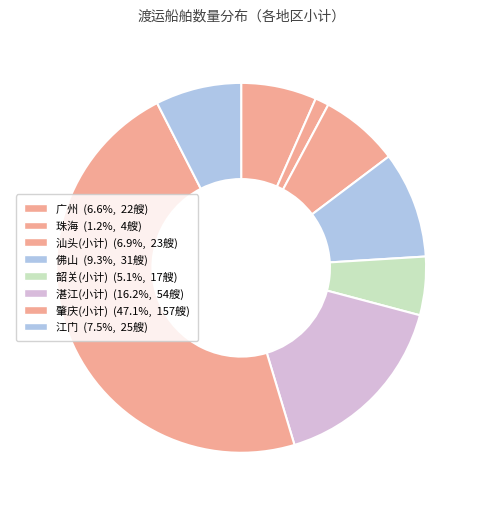

To the nearest percent, what is the combined percentage of 肇庆 and 韶关?

52%